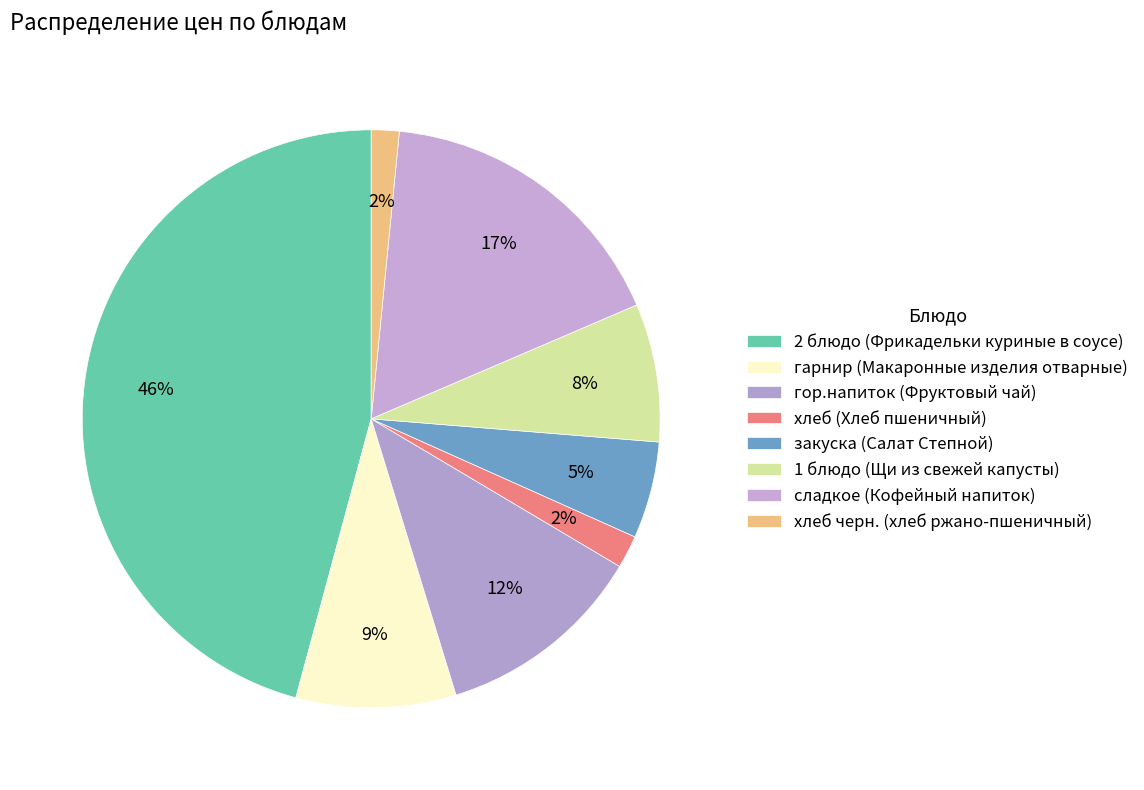

To the nearest percent, what percentage of the pie is закуска (Салат Степной)?

5%